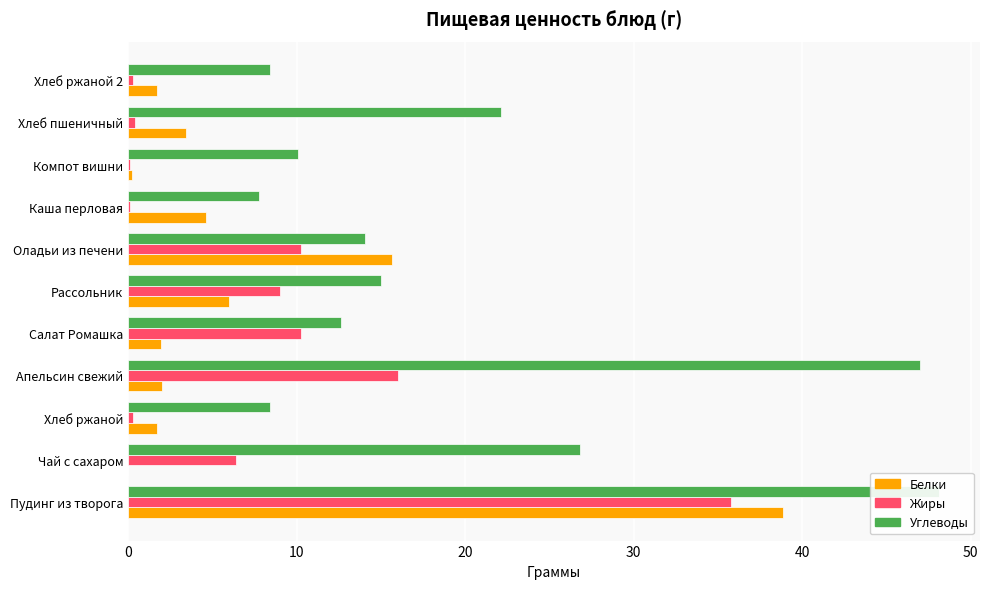

Count the number of data series in this chart.

3